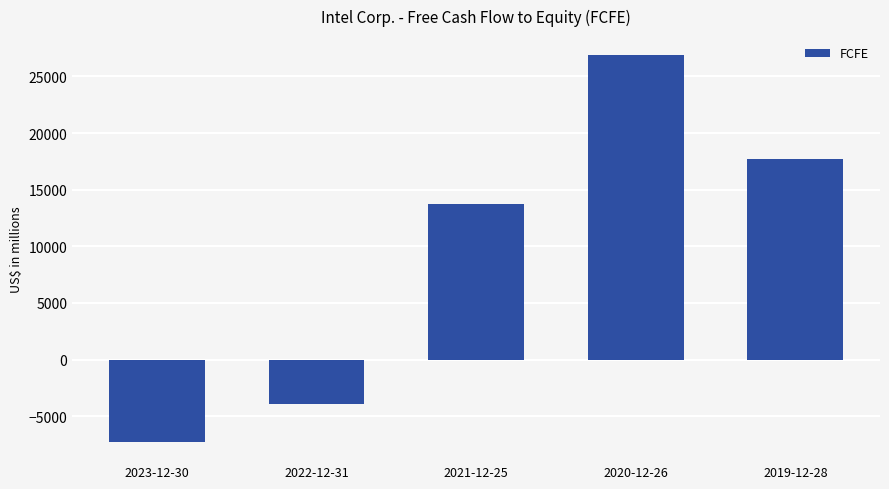

At which label is the value closest to 9796?

2021-12-25